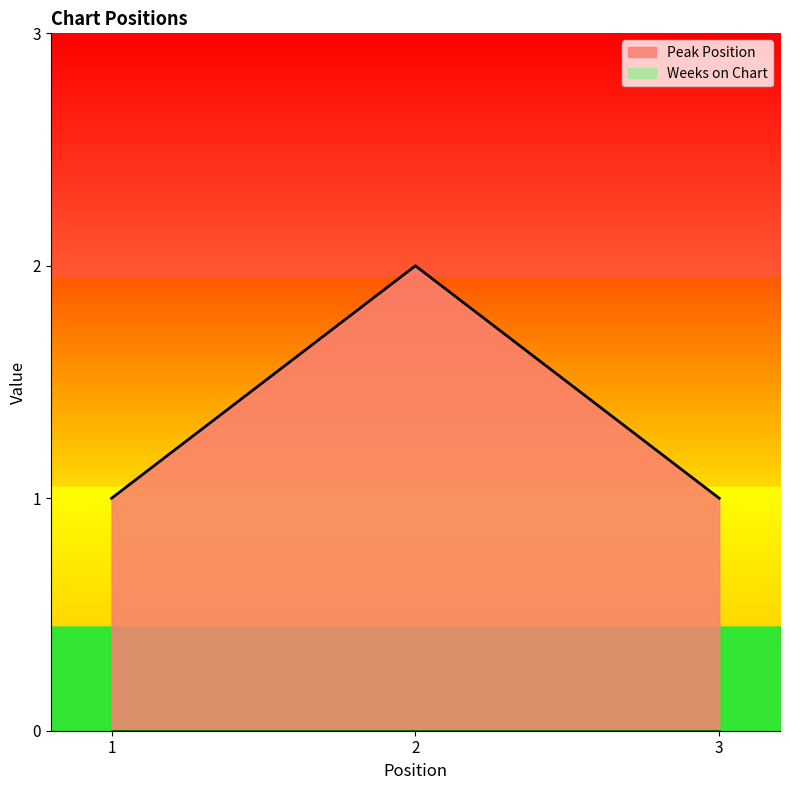

What is the value of the 1st point from the left?

1